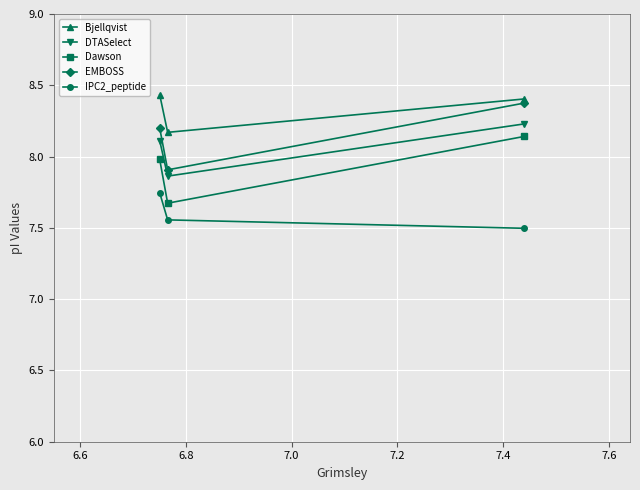

Which series has the largest total across all categories?

Bjellqvist